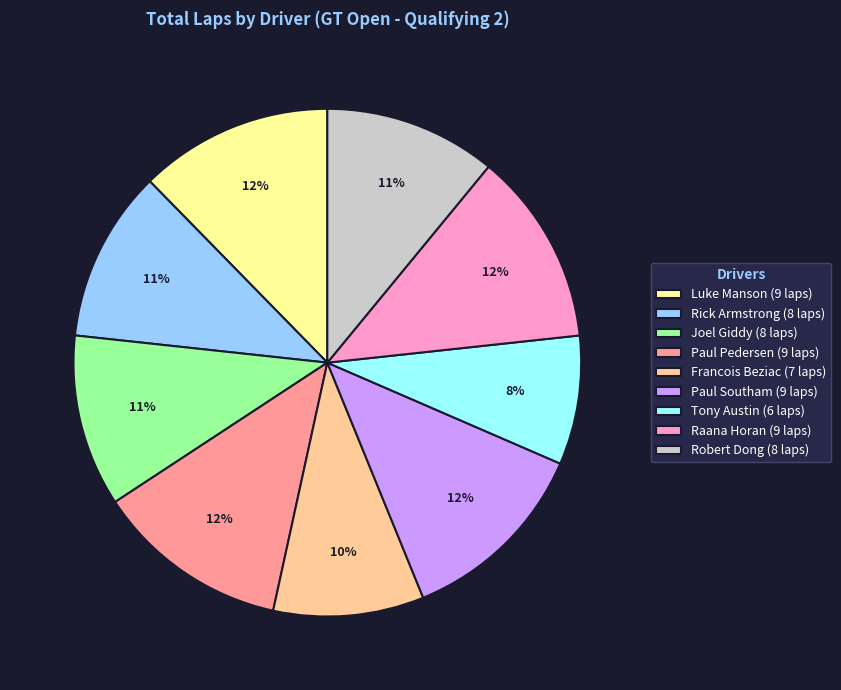

Is it true that Raana Horan (9 laps) is 12% of the pie?

True